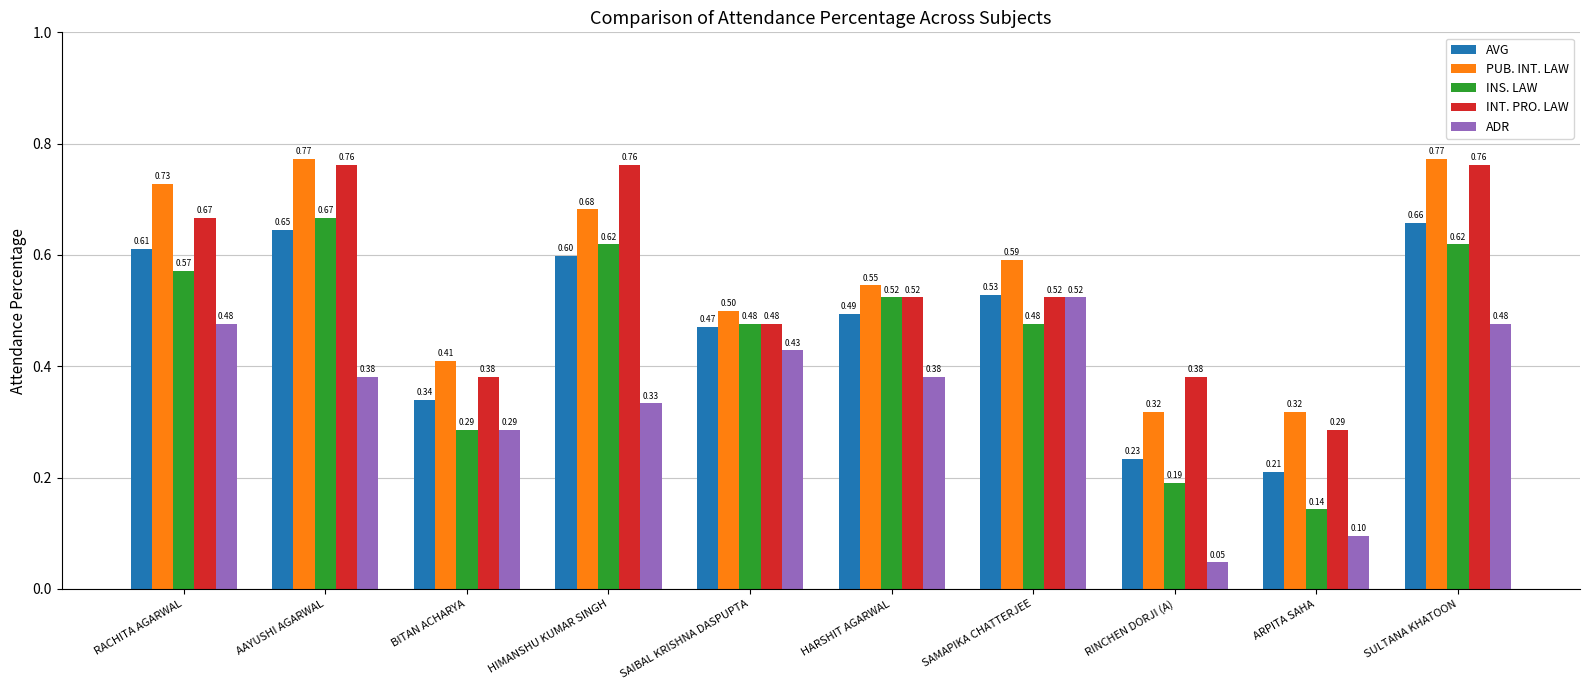

Count the INS. LAW values in the range 0 to 1.

10